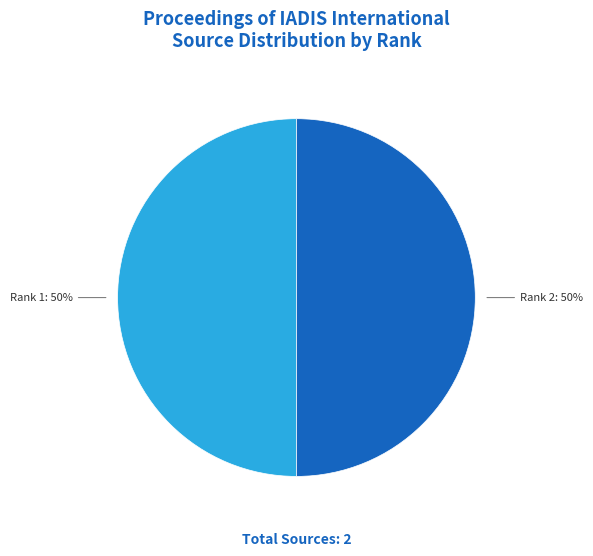

The Rank 1 slice represents 35% of the pie. True or false?

False